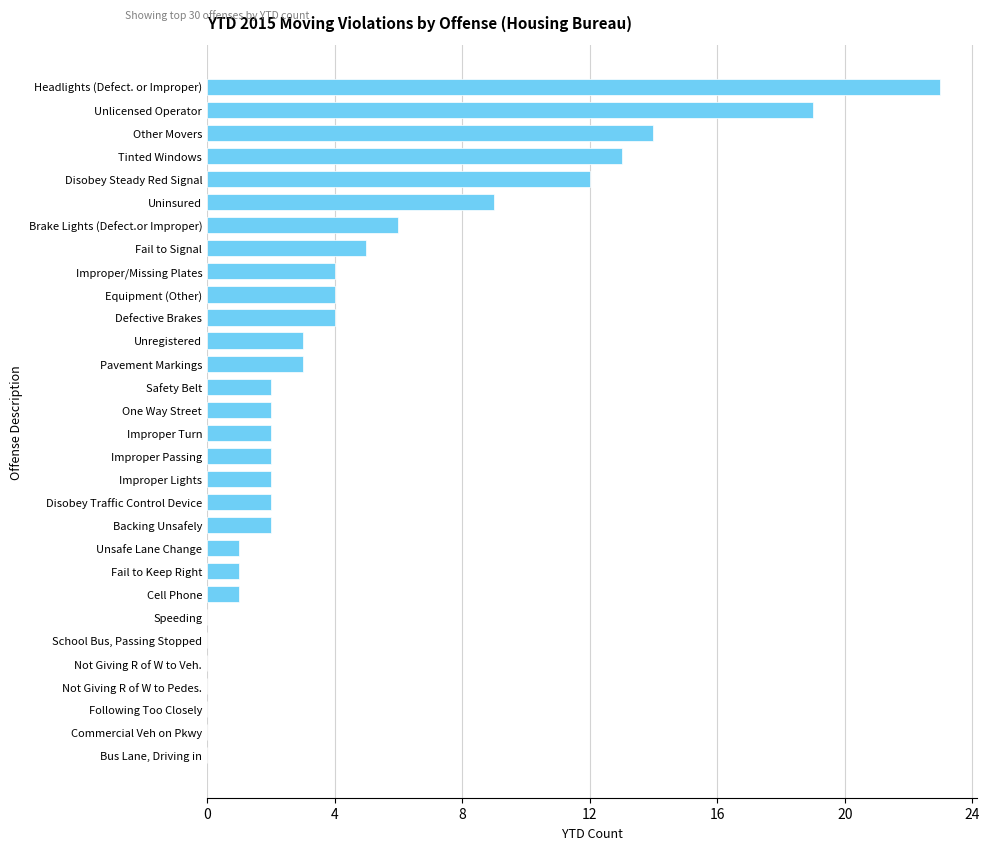

At which label is the value closest to 11?

Disobey Steady Red Signal